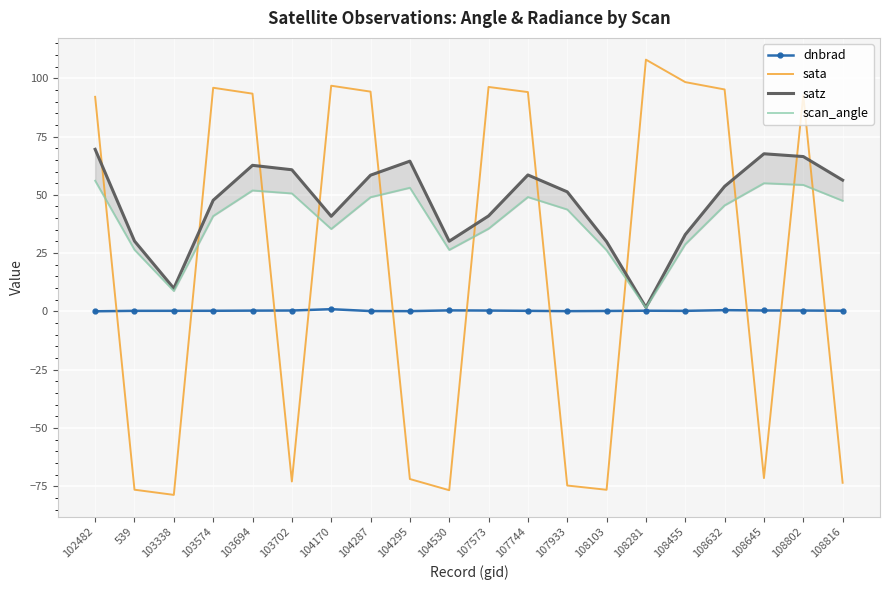

What is the average value of the dnbrad series?

0.3